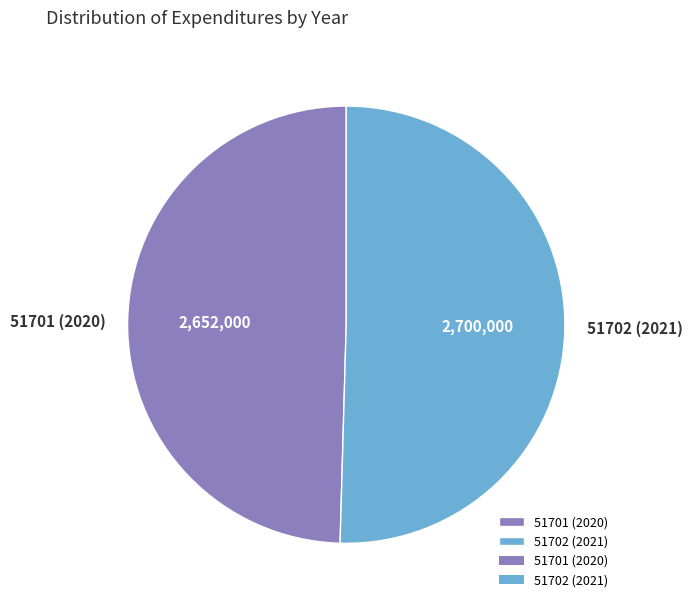

True or false: 51702 (2021) accounts for 50% of the total.

True